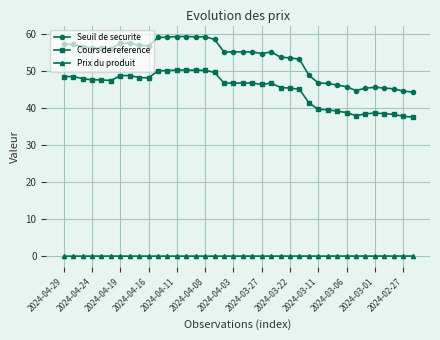

Rank the series by their average value, from lowest to highest.

Prix du produit, Cours de reference, Seuil de securite